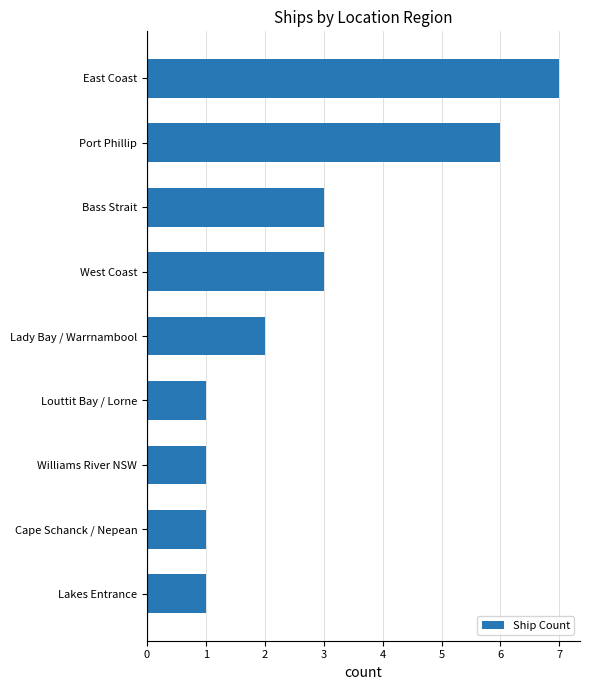

What is the smallest value displayed?

1